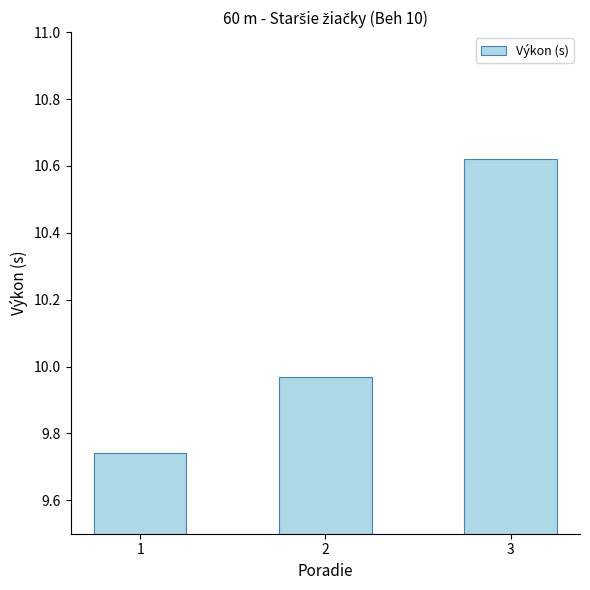

Which category has the highest value across all series?

3